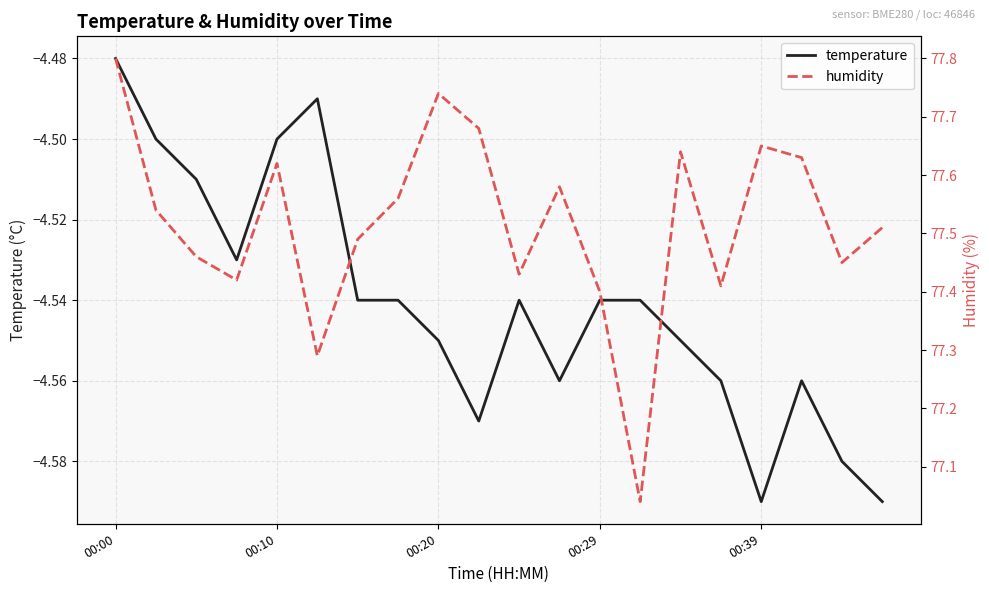

What is the difference between the maximum and minimum values in the humidity series?

0.8